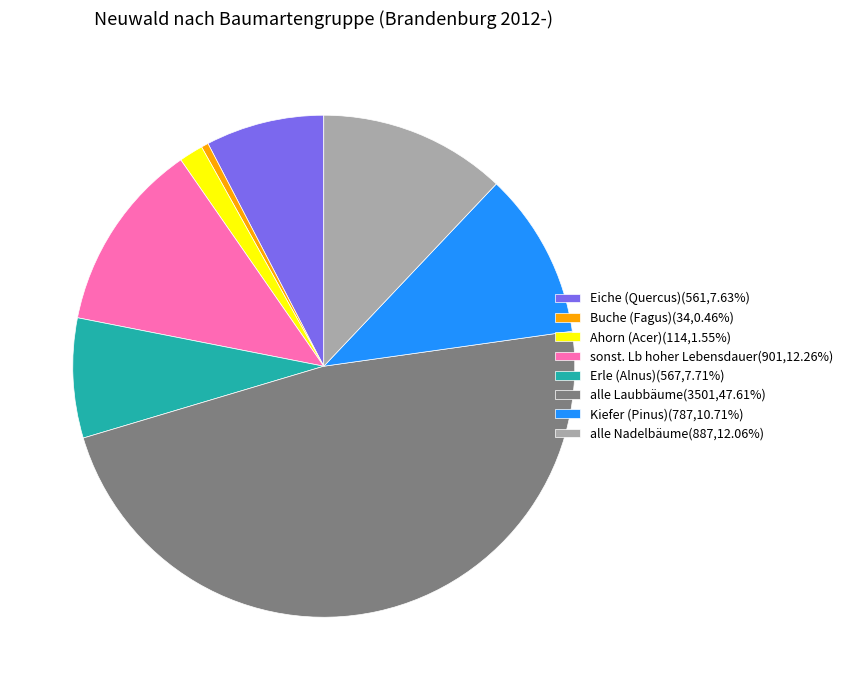

Does Kiefer (Pinus)(787,10.71%) account for over 50% of the chart?

No